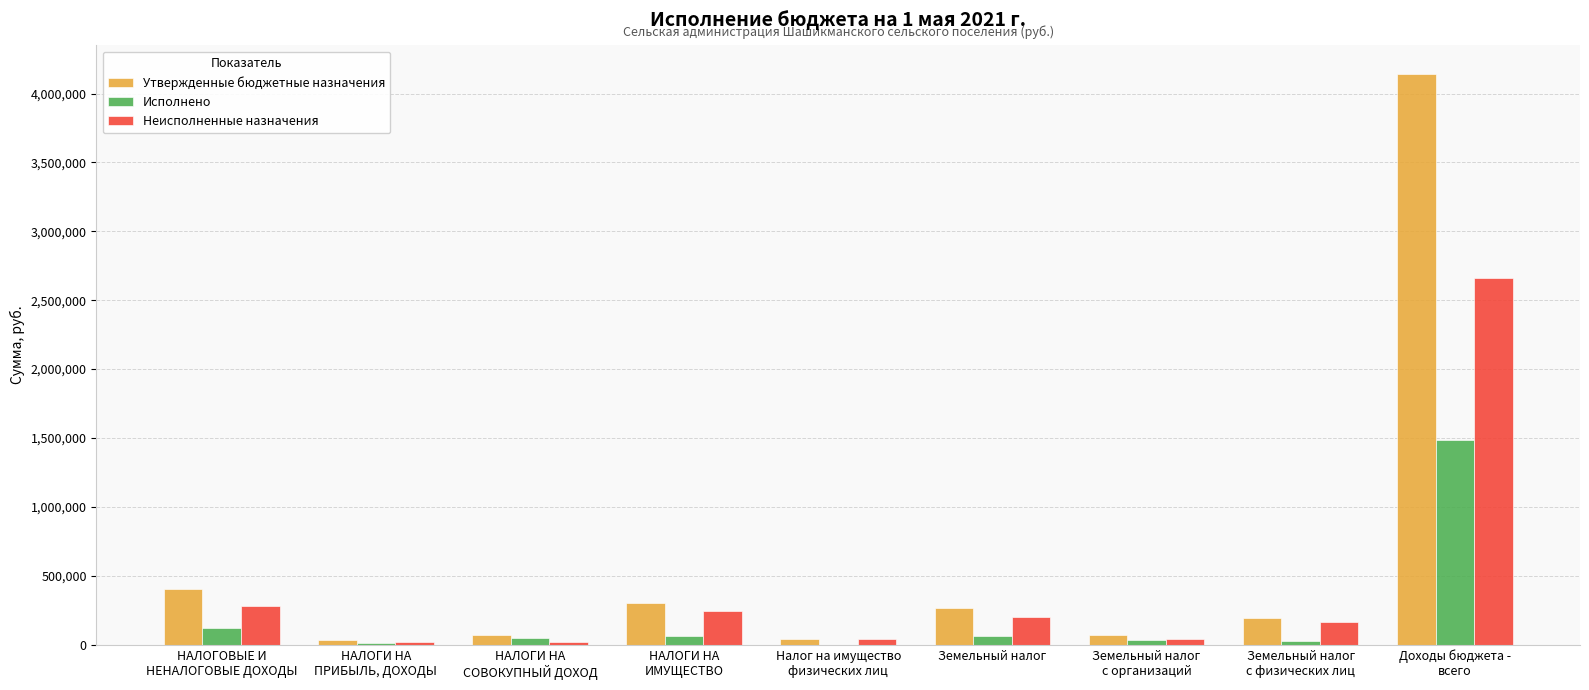

The Неисполненные назначения series shows 17772.1 at НАЛОГИ НА
СОВОКУПНЫЙ ДОХОД. True or false?

True